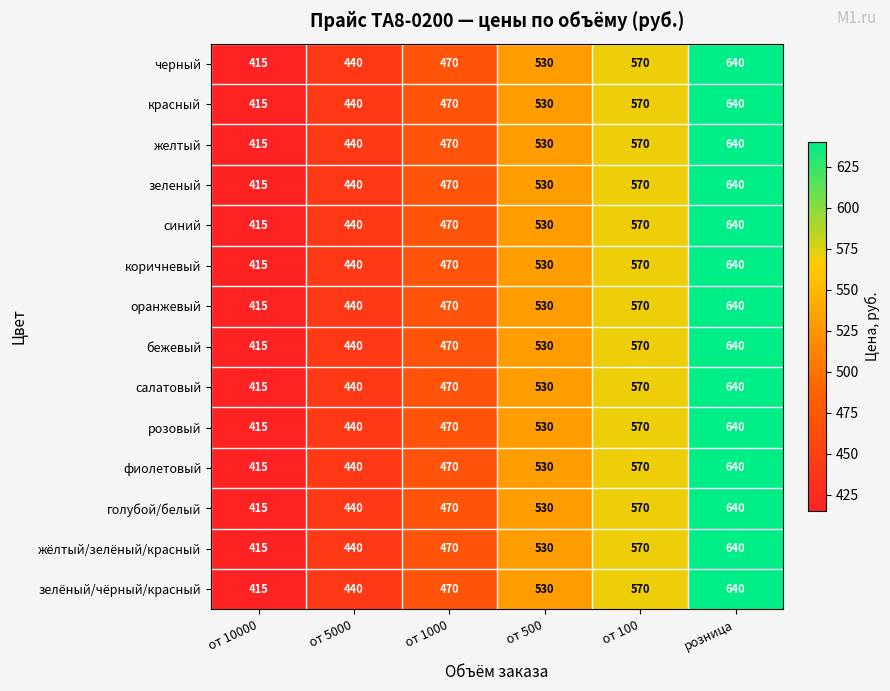

Rank the categories by розовый value from lowest to highest.

от 10000, от 5000, от 1000, от 500, от 100, розница